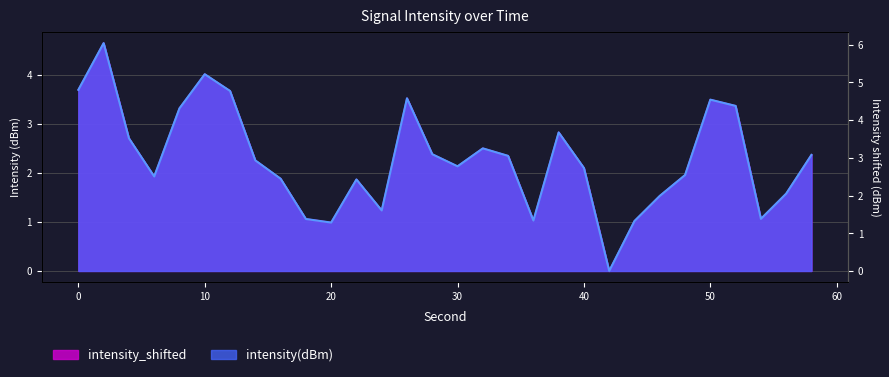

At 4, list the series in order from smallest to largest.

intensity(dBm), intensity_shifted